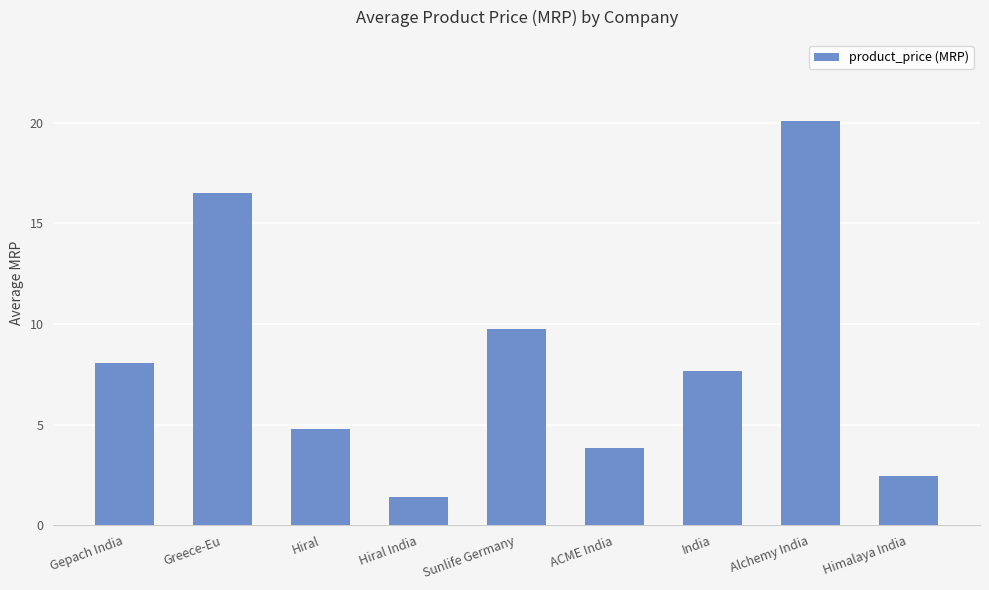

List the labels in order of value, largest first.

Alchemy India, Greece-Eu, Sunlife Germany, Gepach India, India, Hiral, ACME India, Himalaya India, Hiral India